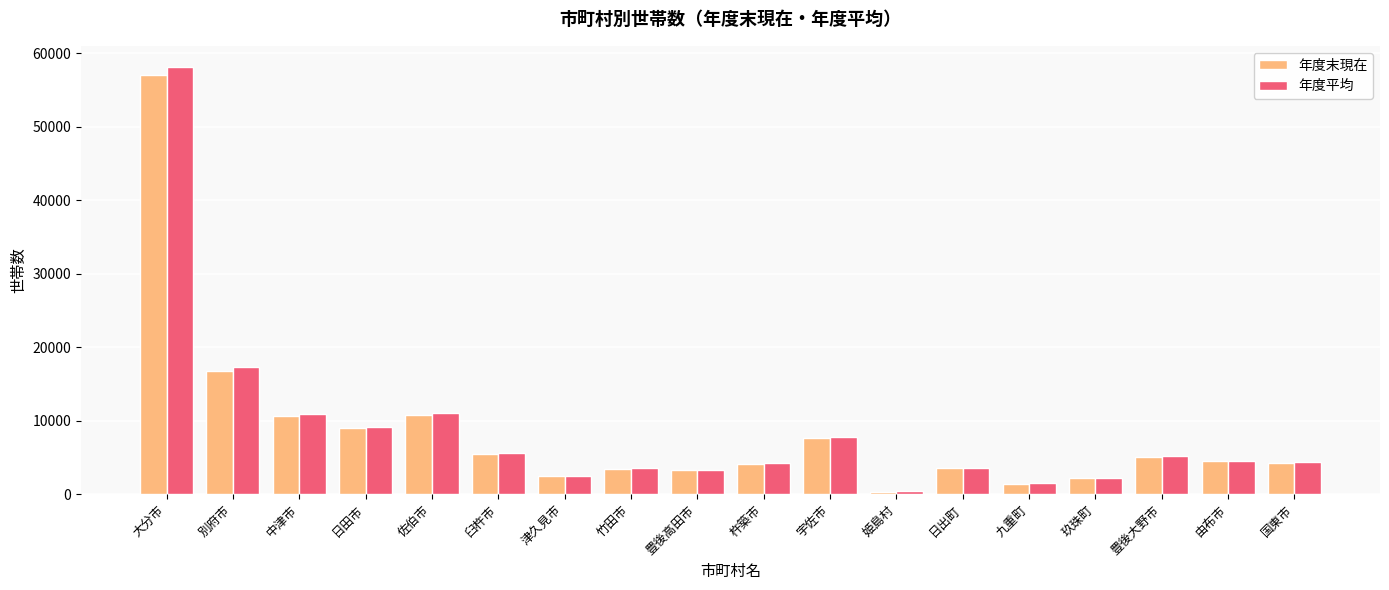

The 年度平均 series shows 2185 at 国東市. True or false?

False